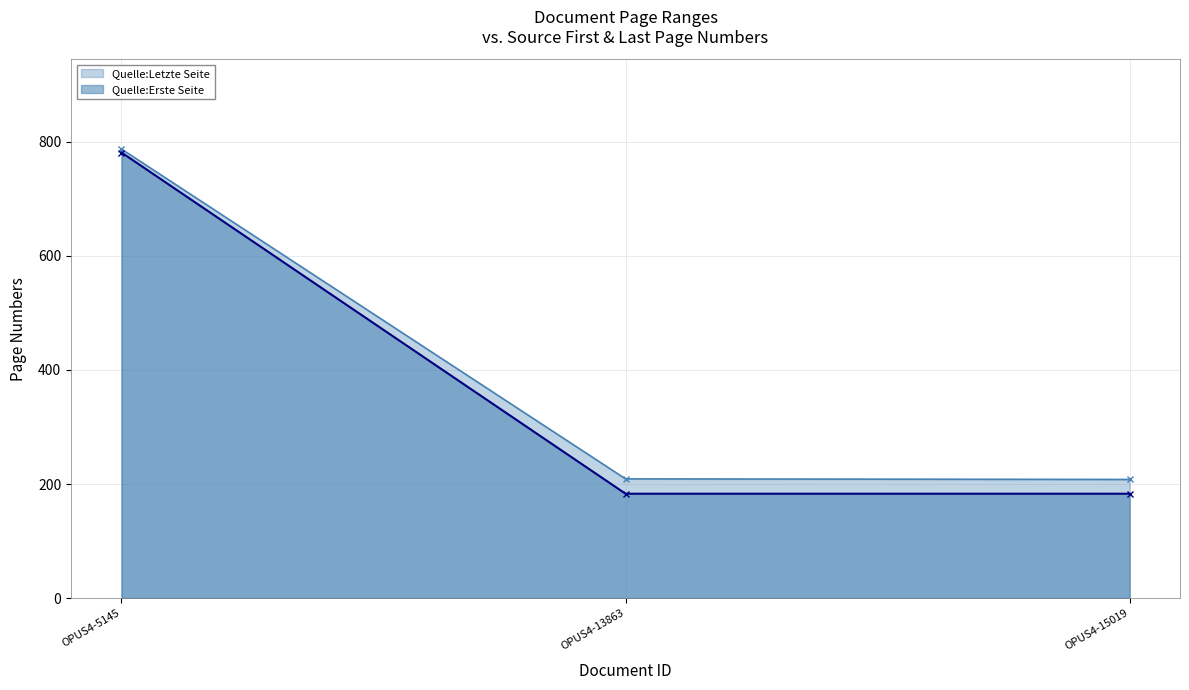

What is the difference between the maximum and second lowest values in the Quelle:Erste Seite series?

598